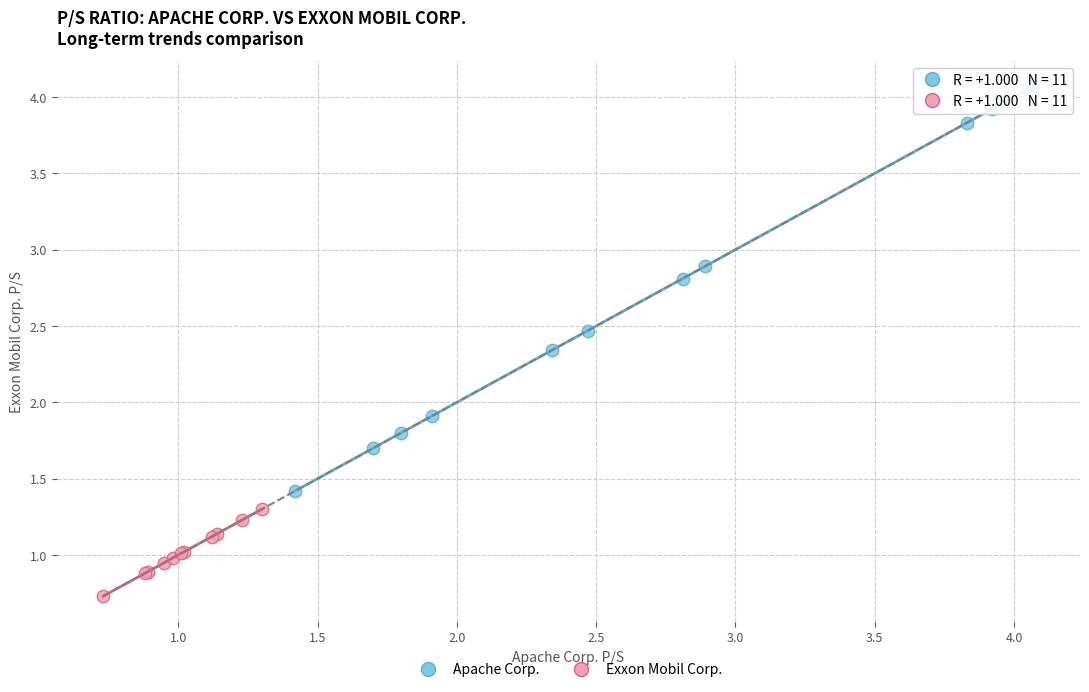

Which series reaches the minimum Y coordinate?

Exxon Mobil Corp.